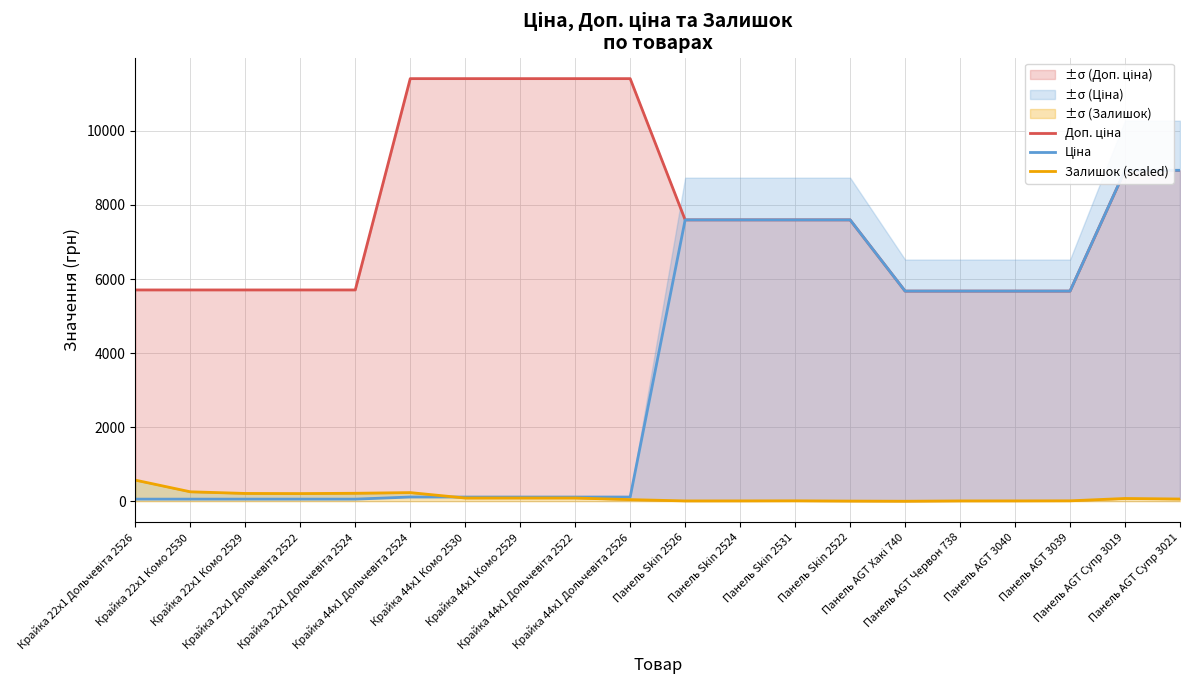

True or false: Ціна has a value of 7596.5 at Панель Skin 2531.

True